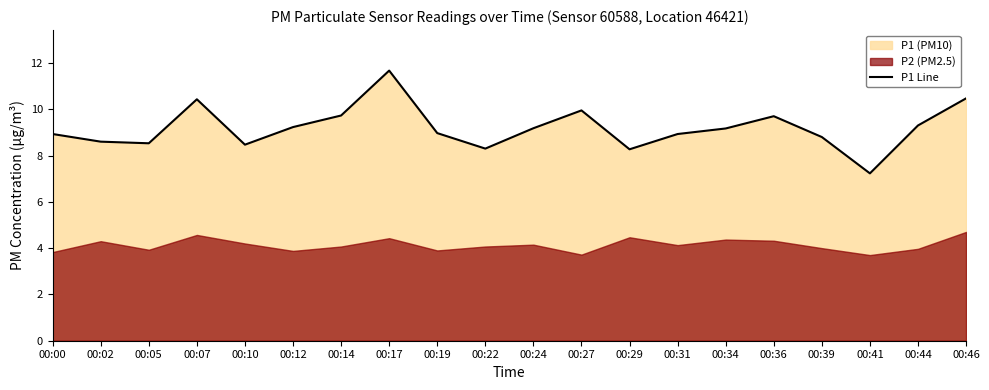

How many points are higher than both their immediate neighbors (excluding endpoints)?

4